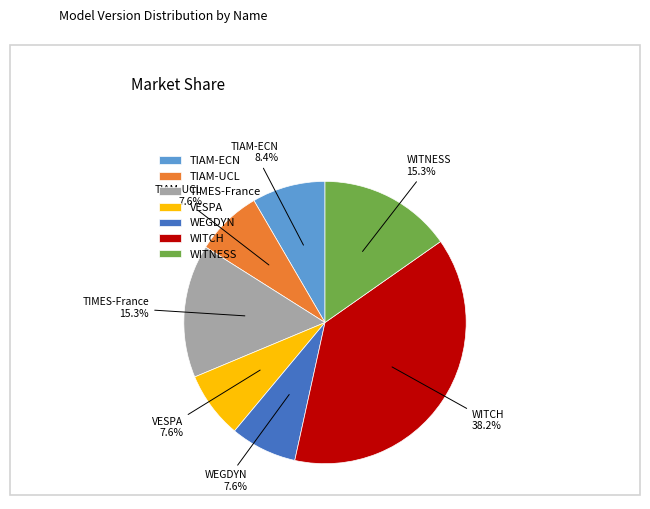

Between WITNESS and WITCH, which is larger?

WITCH